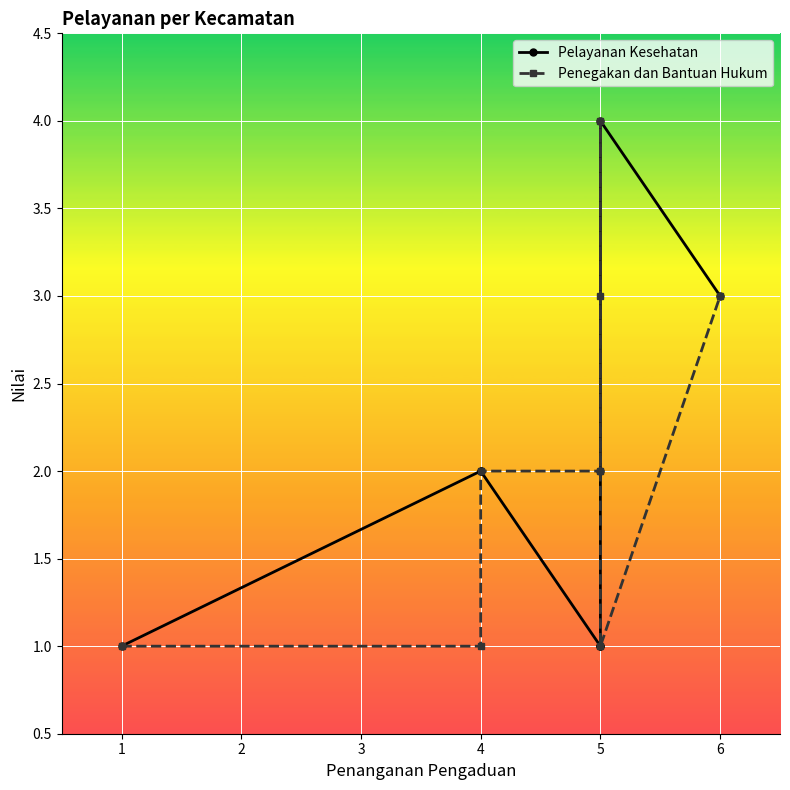

Read the Pelayanan Kesehatan value at 0.

1